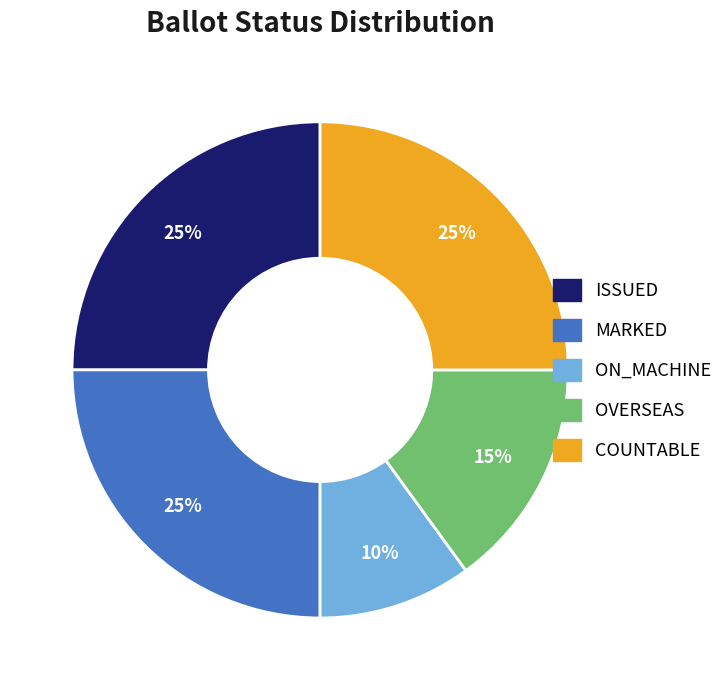

Approximately how many times larger is the value at ON_MACHINE compared to MARKED?

0.4